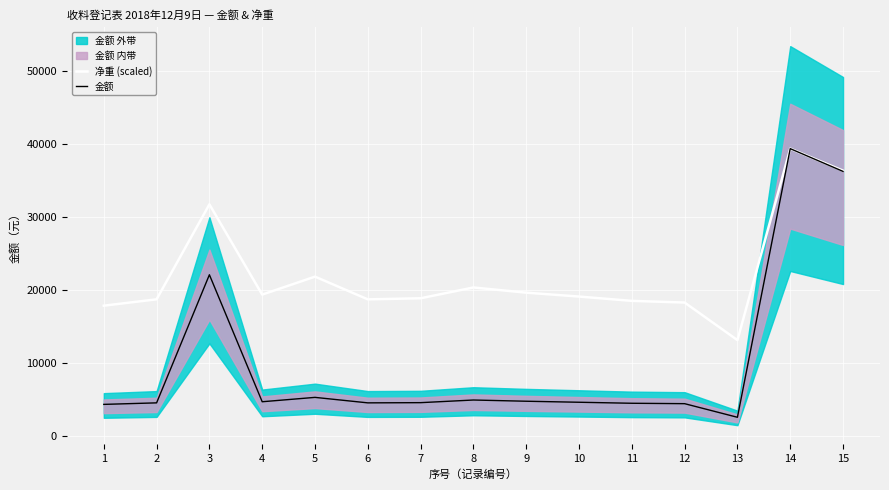

Which category has the highest value in the 金额 series?

14